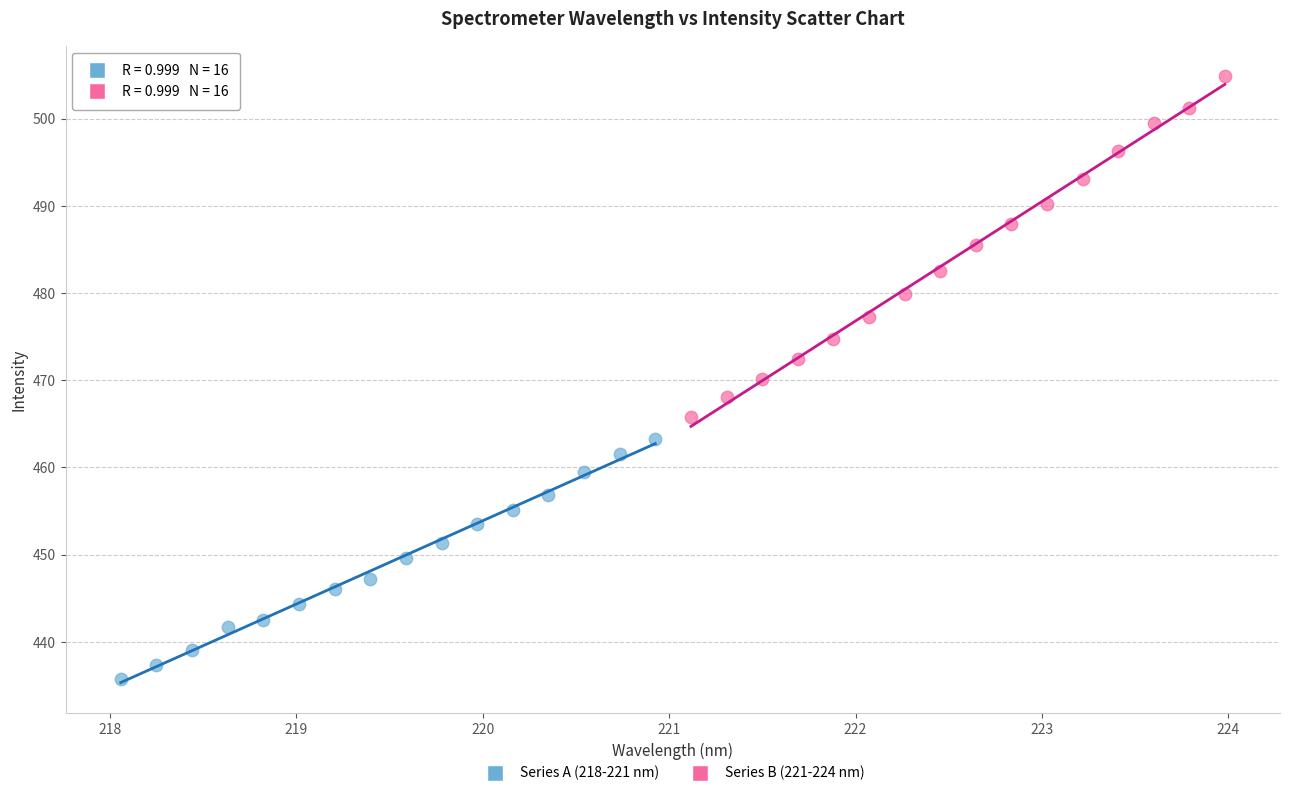

Which series reaches the maximum Y coordinate?

Series B (221-224 nm)